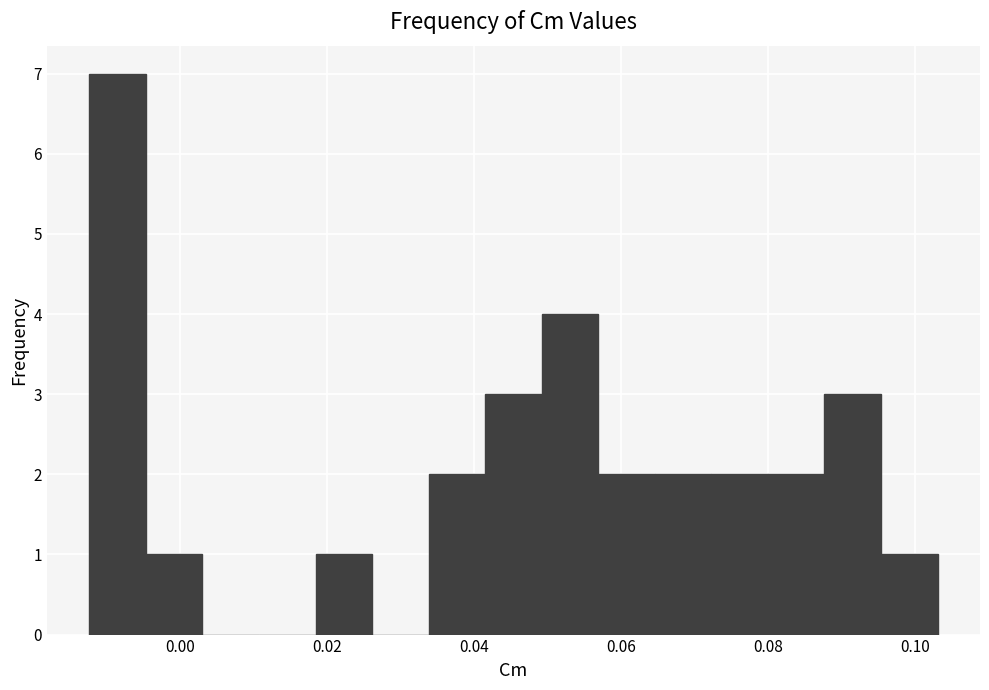

Read against the x-axis, roughly where is the centre of the tallest bar?

-0.008